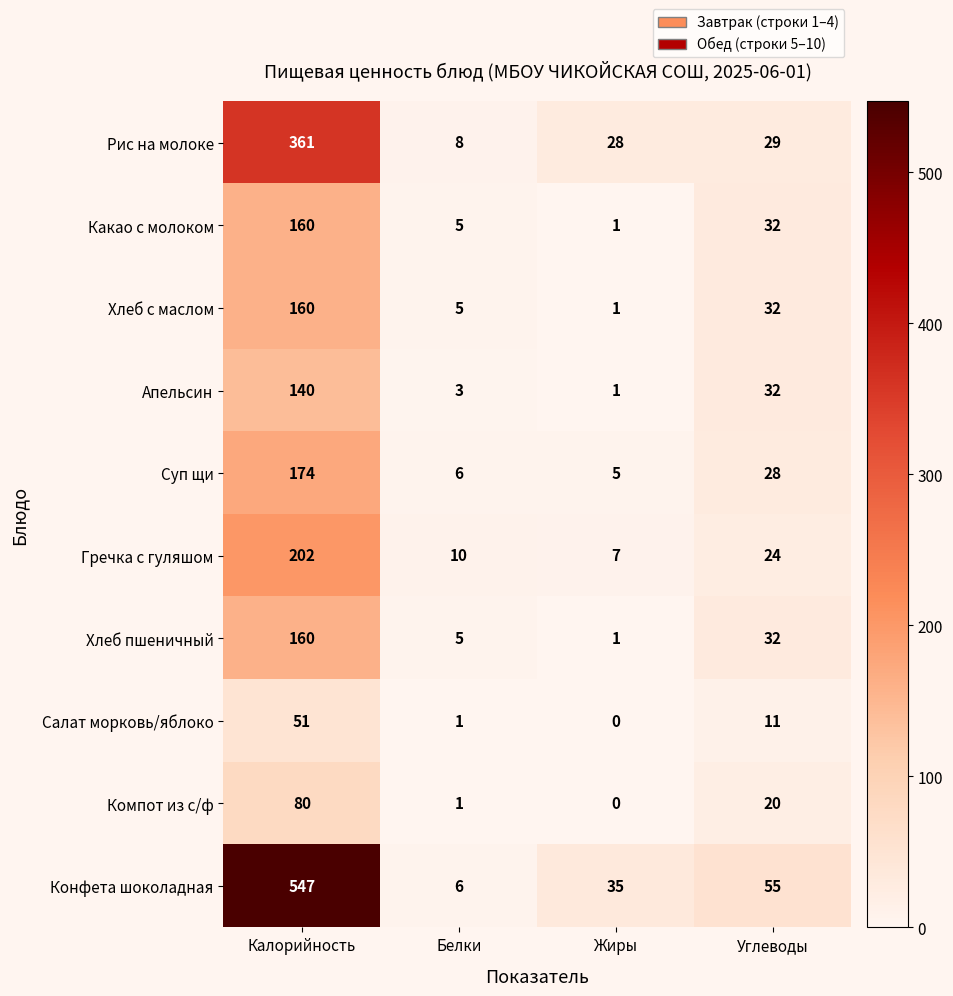

List the labels in order of Гречка с гуляшом value, largest first.

Калорийность, Углеводы, Белки, Жиры